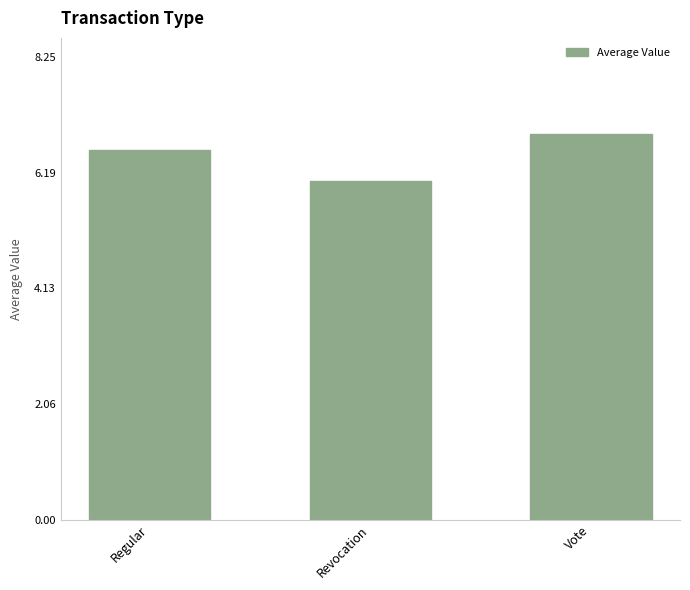

Reading left to right, list all the values displayed in this chart.

Regular=6.6	Revocation=6.0	Vote=6.9